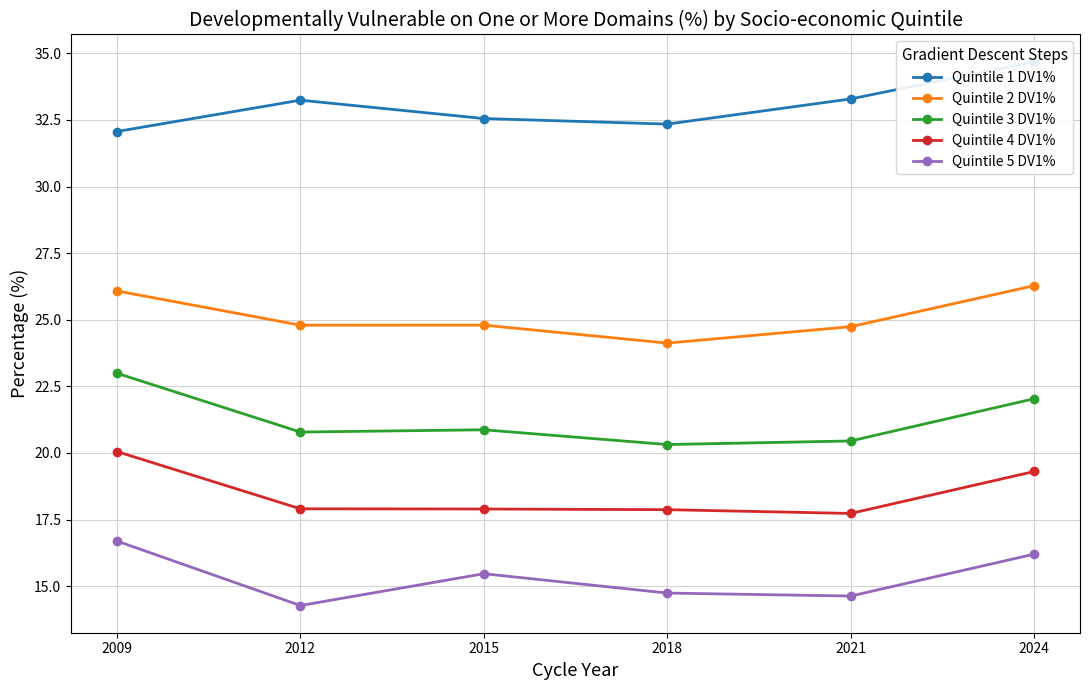

Is this an area chart (filled region under the line)?

No